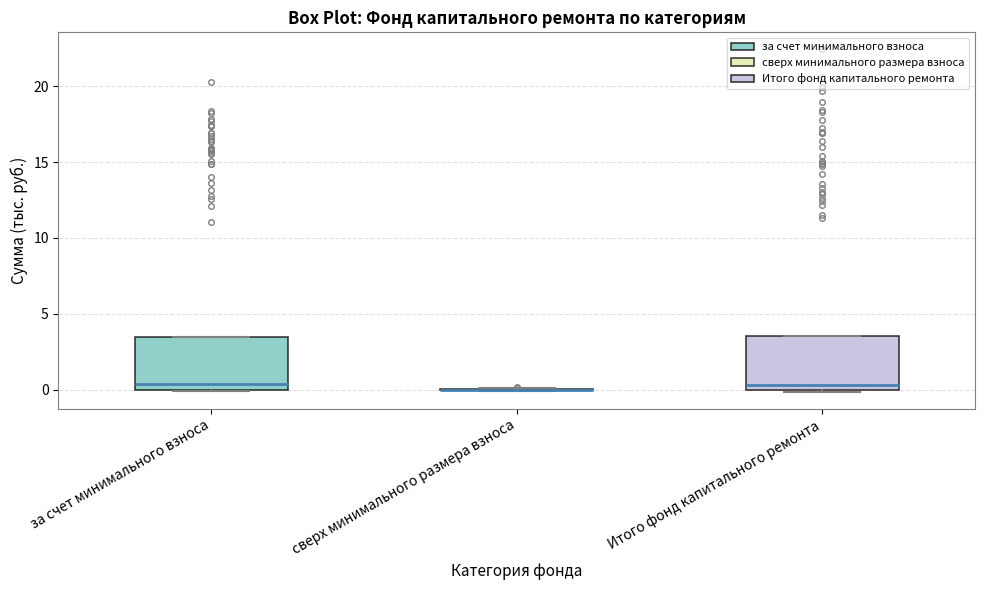

Where does the median line of the box for Итого фонд капитального ремонта sit on the y-axis? The values are not printed on the chart, so give them approximately, as read against the axis.

0.5